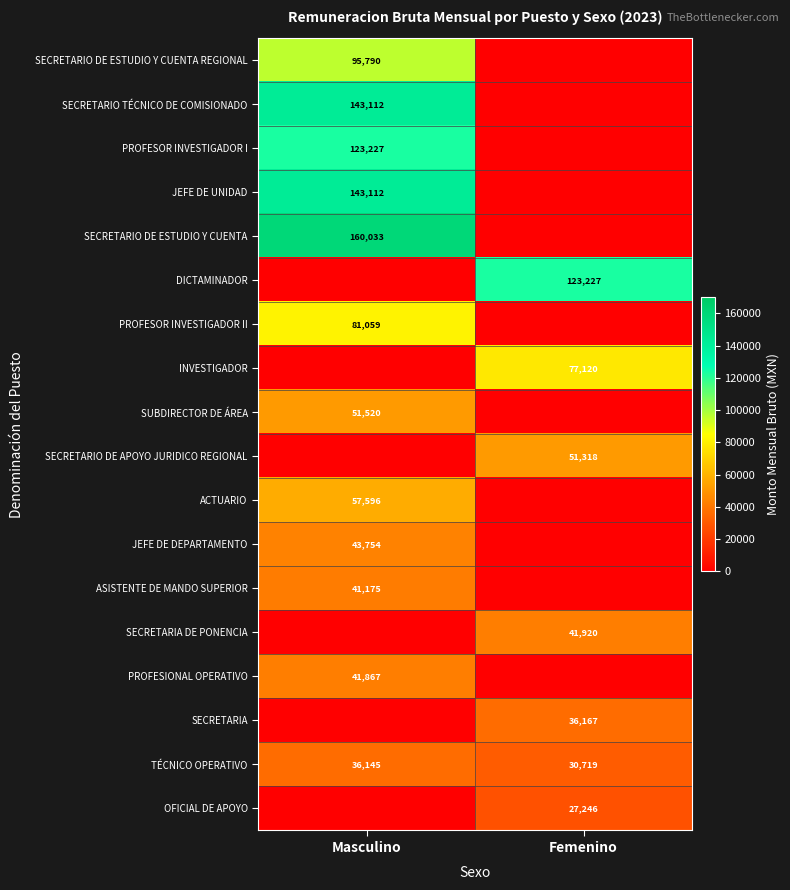

The value of ASISTENTE DE MANDO SUPERIOR at Masculino is 60210. True or false?

False